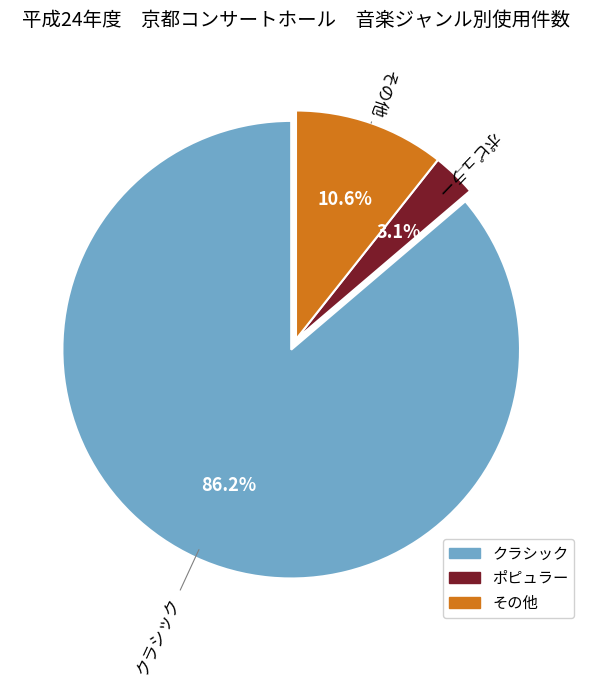

Does any single category account for the majority?

Yes